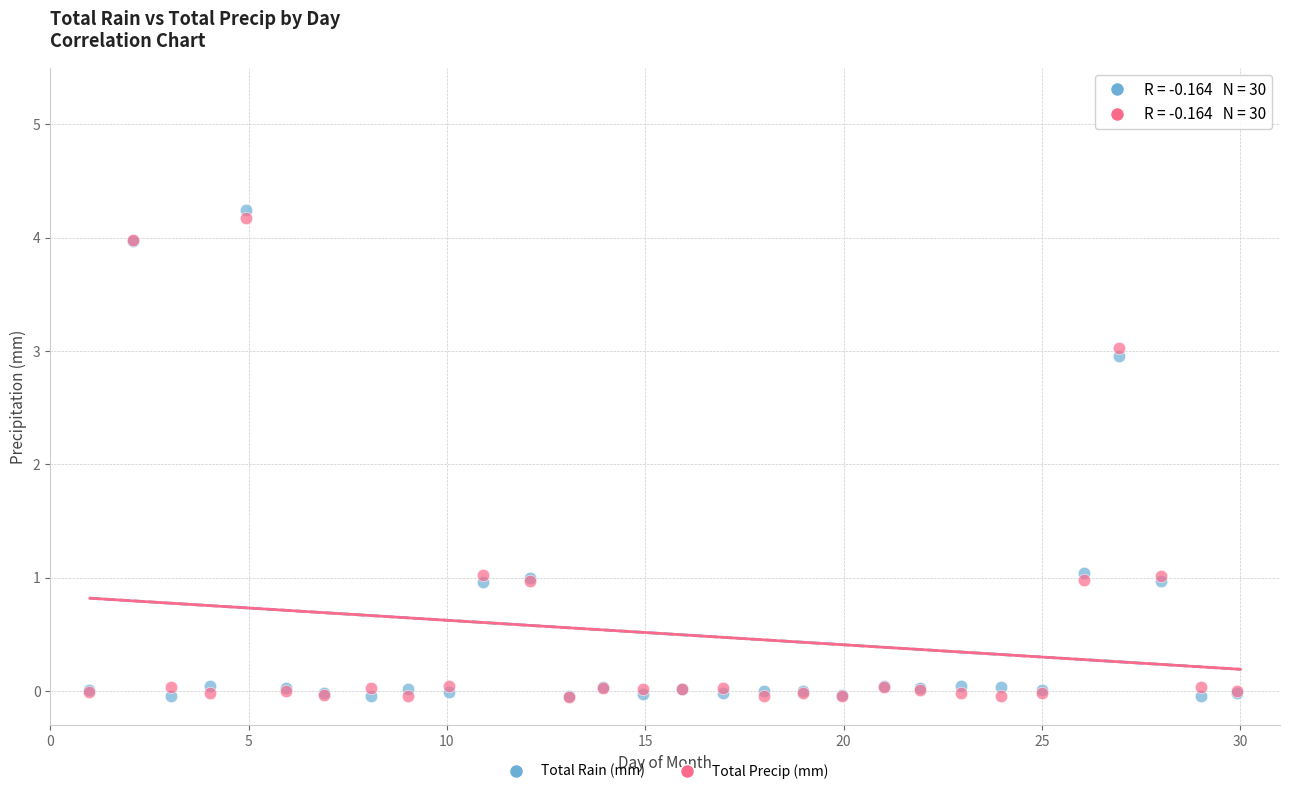

Which series has the largest Y range (max minus min)?

Total Rain (mm)